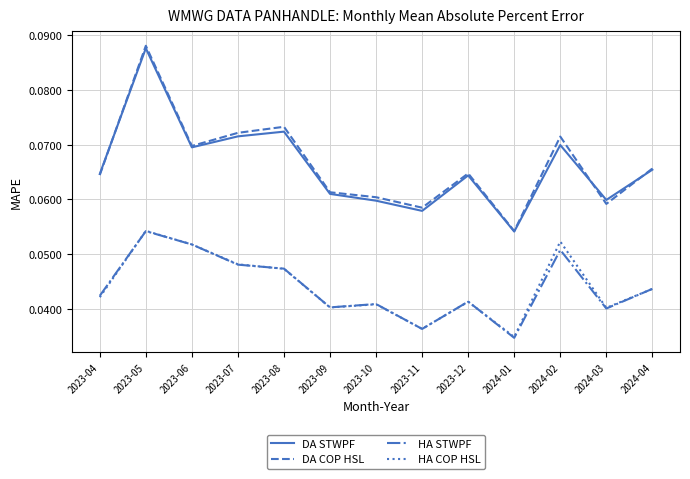

Count the DA STWPF values in the range 0 to 1.

13